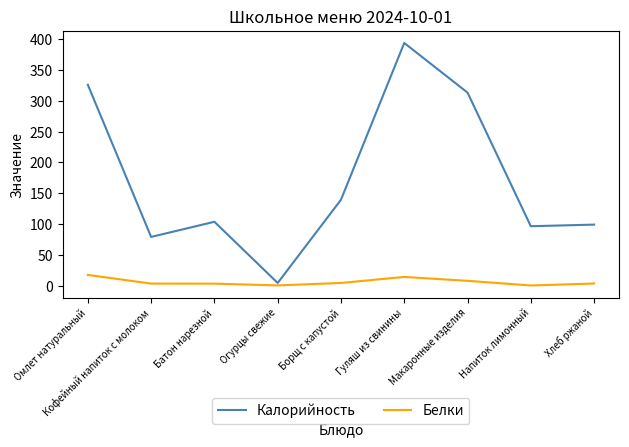

Which label corresponds to the largest value in the chart?

Гуляш из свинины